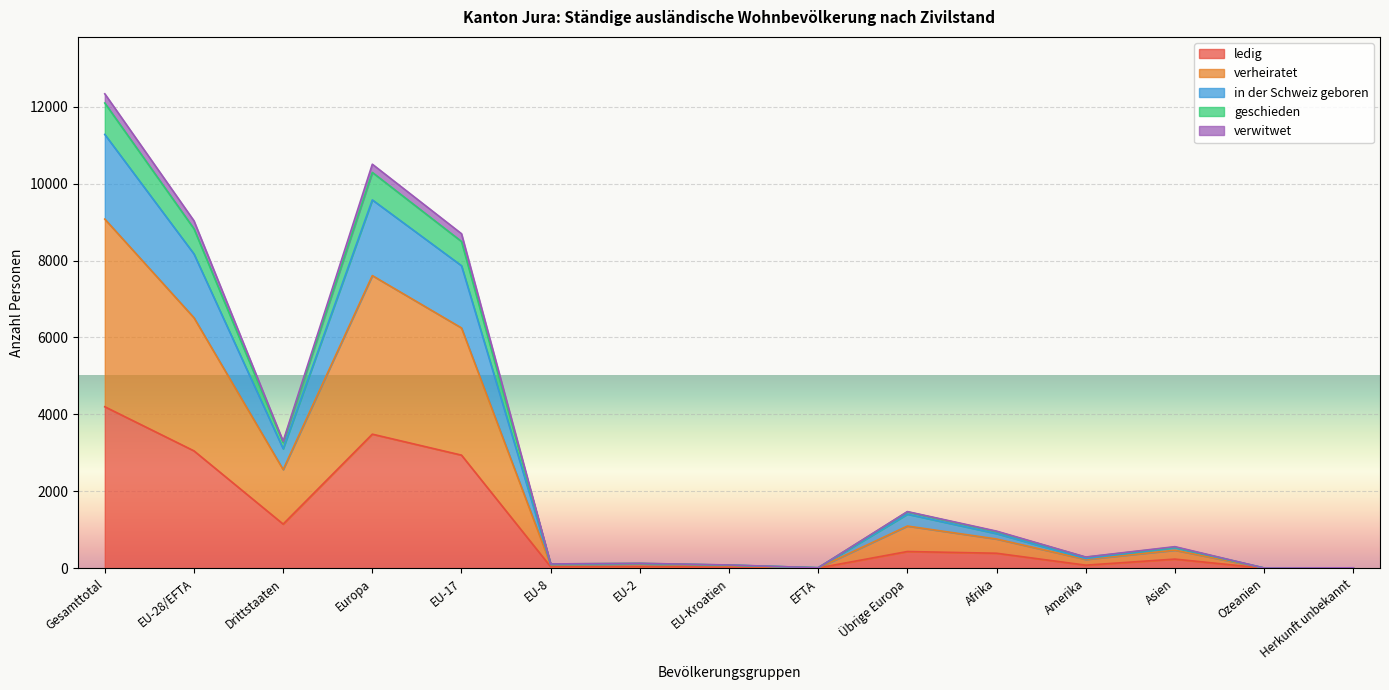

At which category is the sum across all series the highest?

Gesamttotal